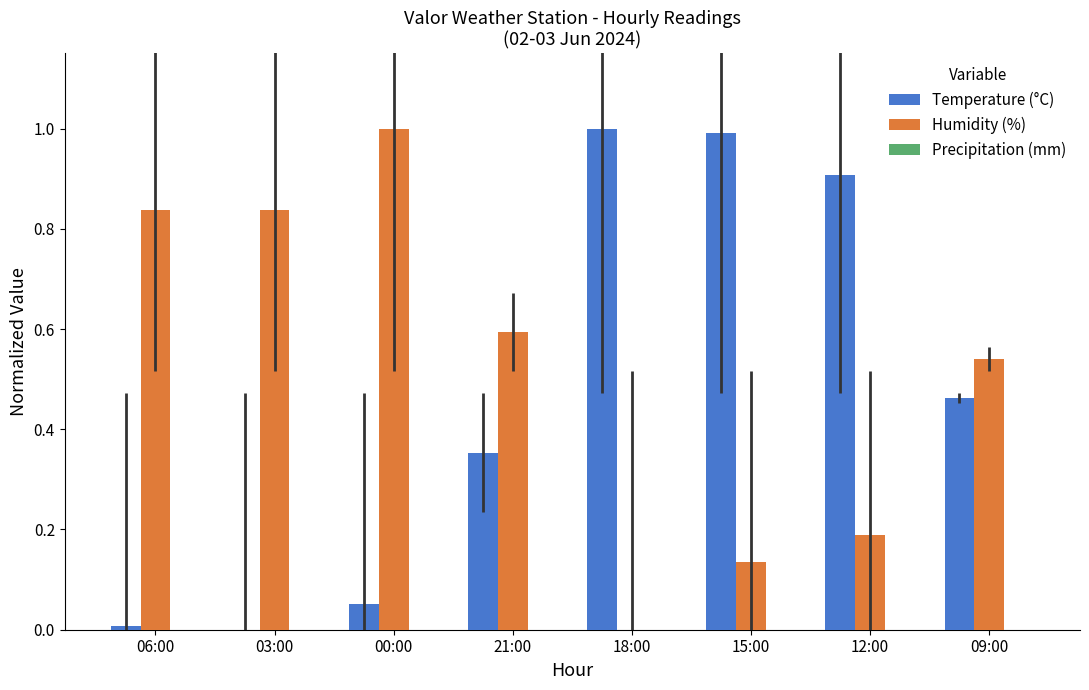

Which series changed the most between 06:00 and 00:00?

Humidity (%)